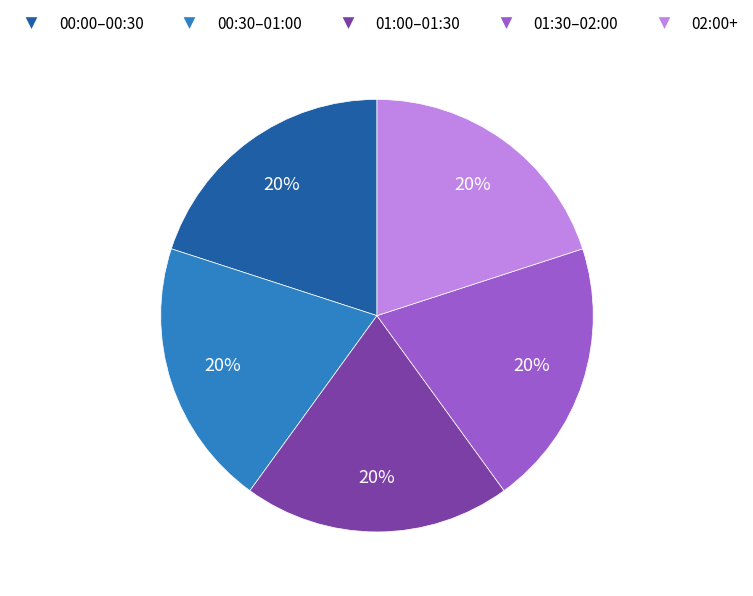

Count the number of slices in the pie.

5